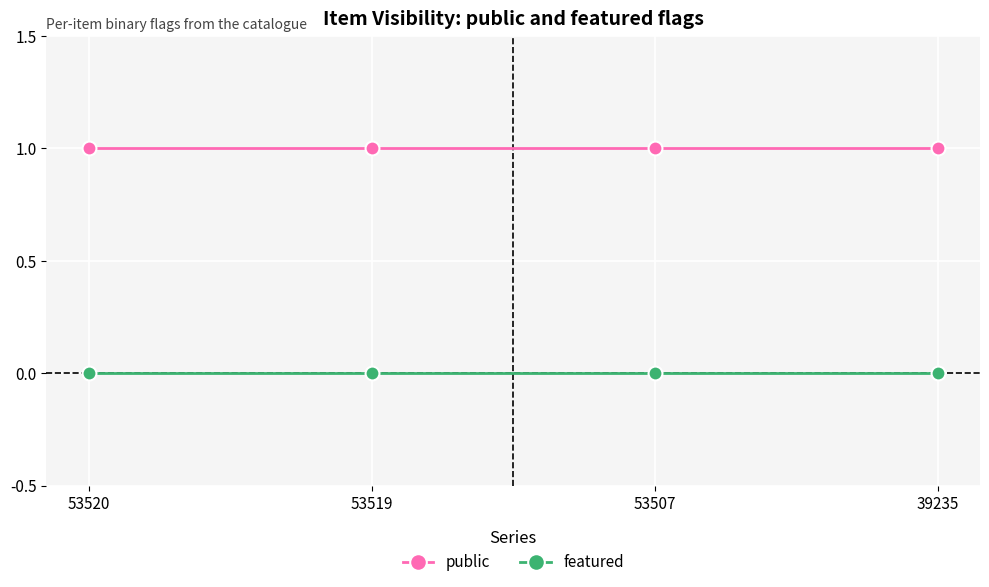

True or false: public and featured intersect in this chart.

False